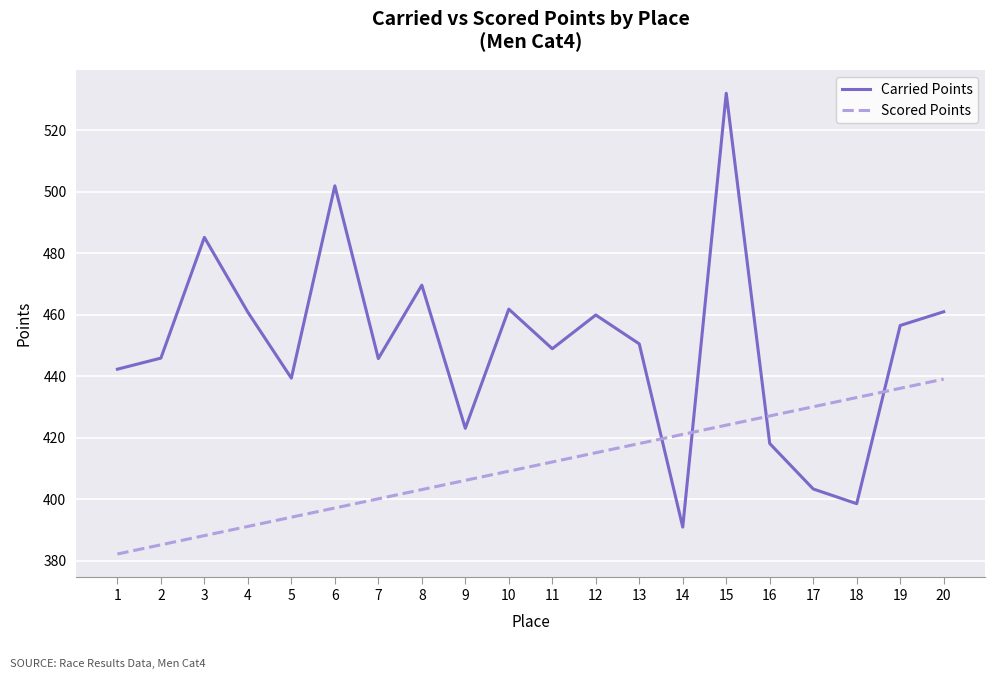

What is the difference between the highest and lowest values at 16?

9.0